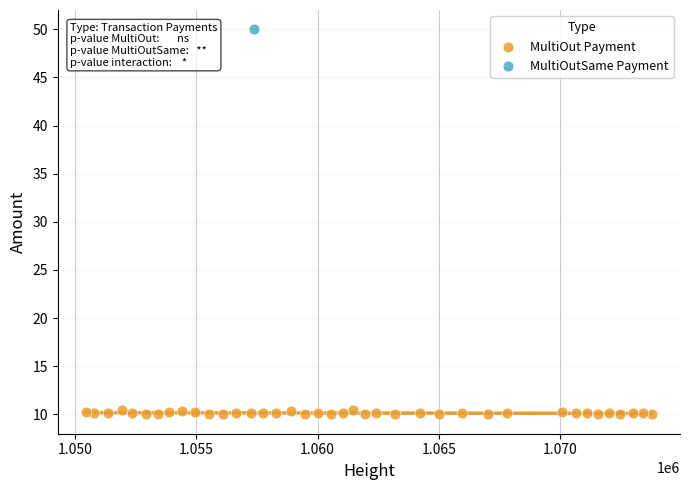

What are all the series names shown in the legend?

MultiOut Payment, MultiOutSame Payment